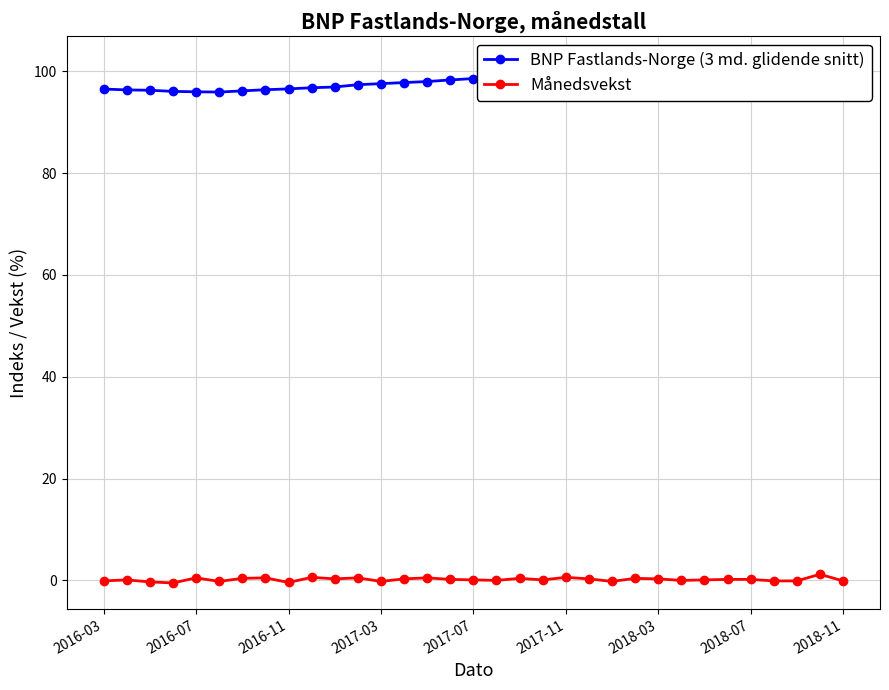

True or false: Månedsvekst has more than 1 interior local peaks.

True